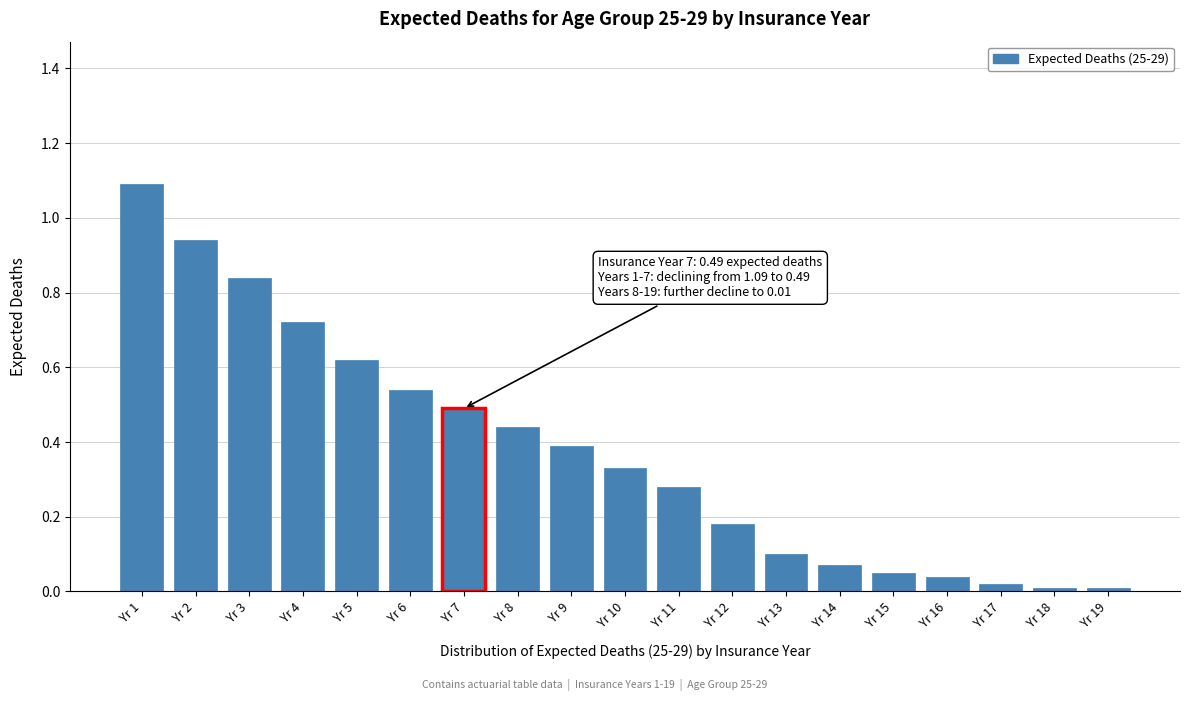

What is the maximum value shown in the chart?

1.1